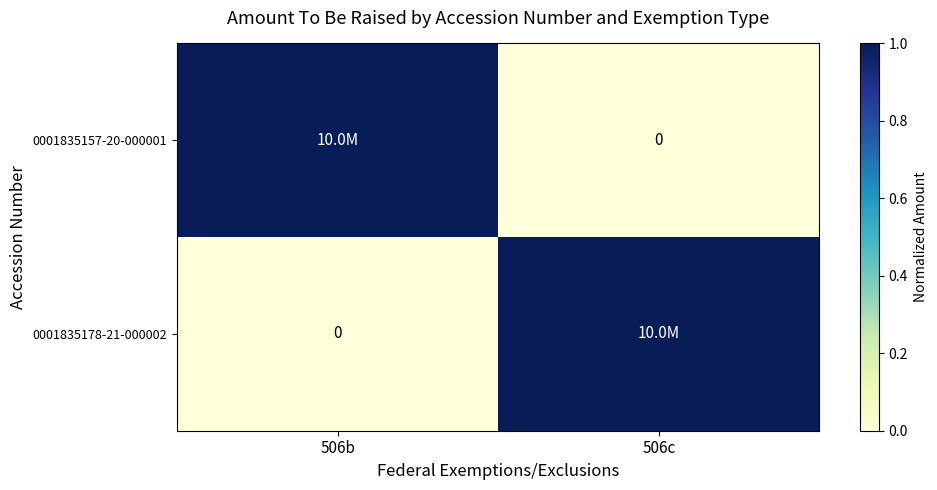

Between 506c and 506b, which is larger?

506b